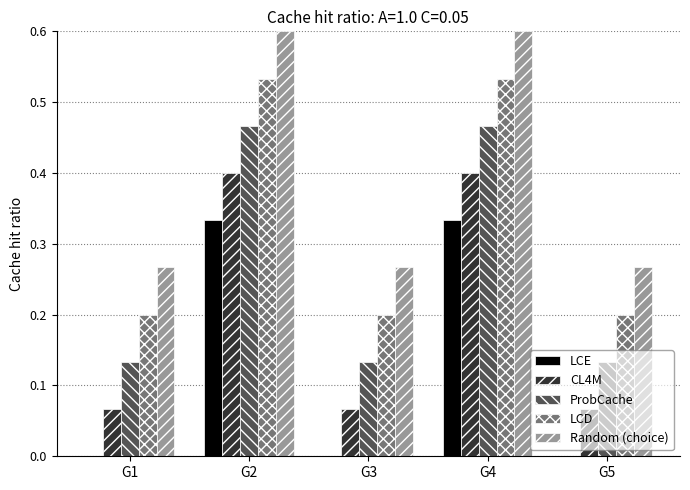

What is the sum of all CL4M values?

1.0